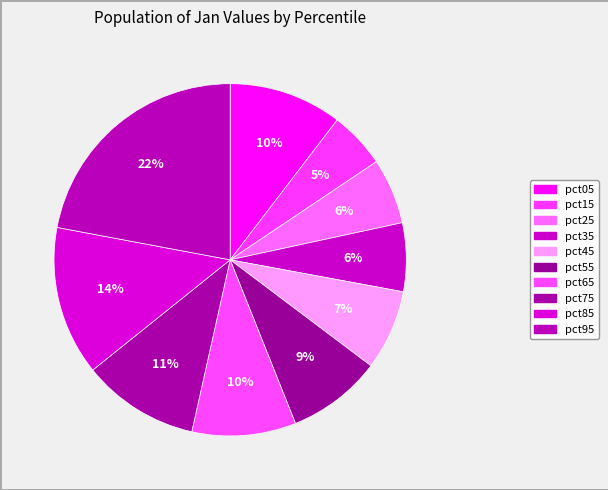

To the nearest percent, what is the difference between the largest and smallest slice percentages?

17%